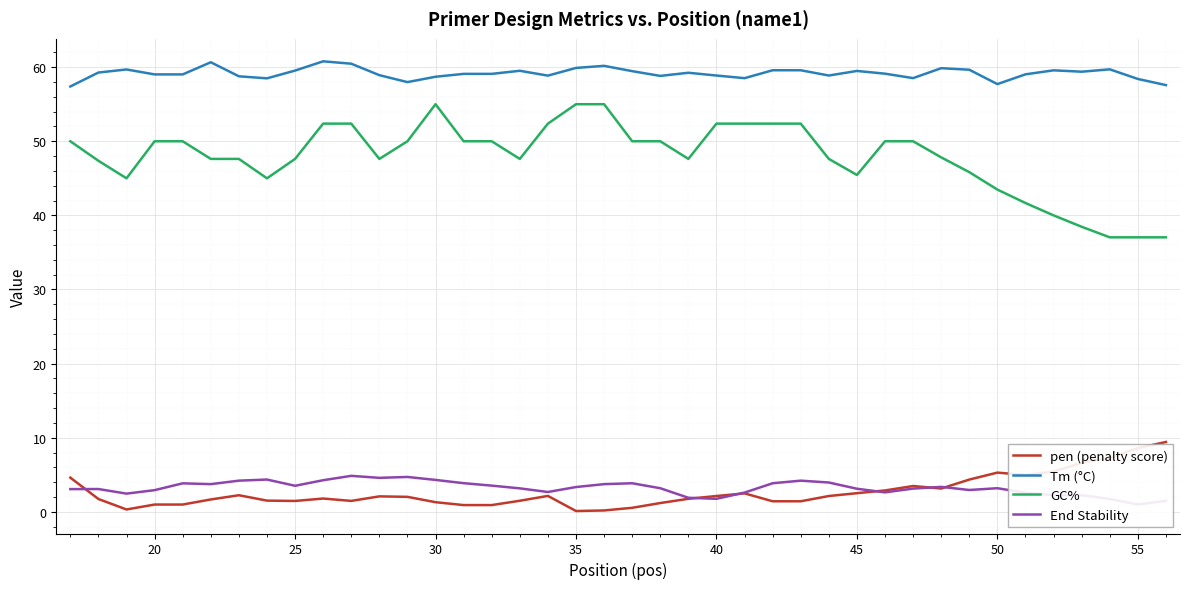

True or false: Tm (°C) and GC% cross at least once.

False